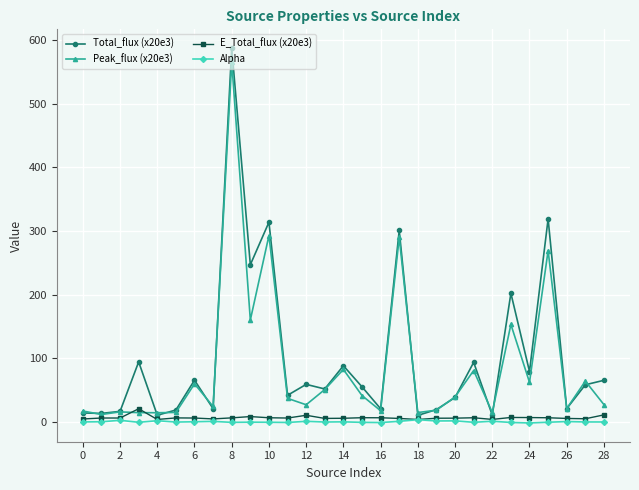

What is the highest value of the Total_flux (x20e3) series?

588.0